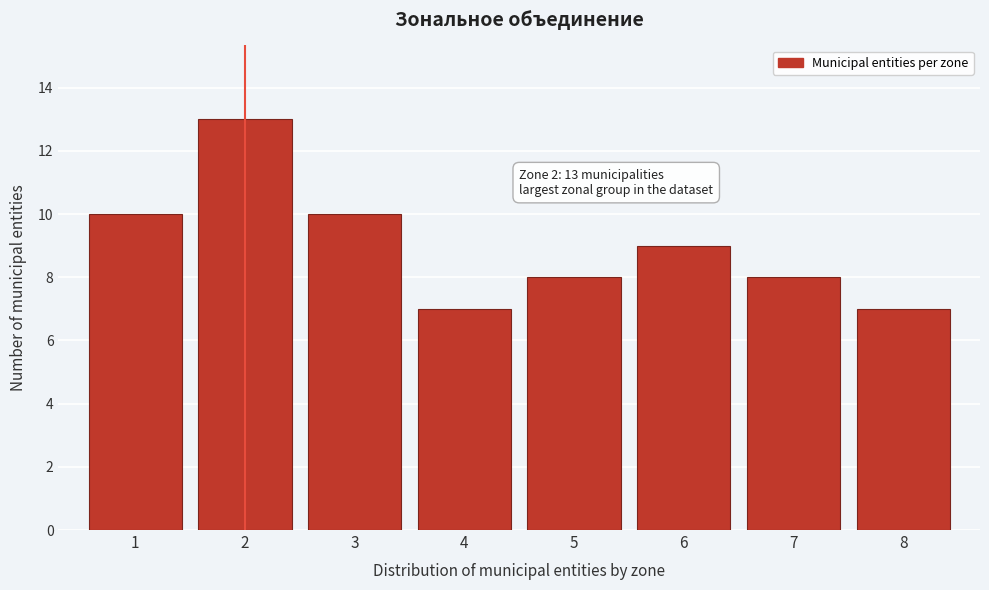

Reading left to right, transcribe all the data shown in this chart.

10	13	10	7	8	9	8	7